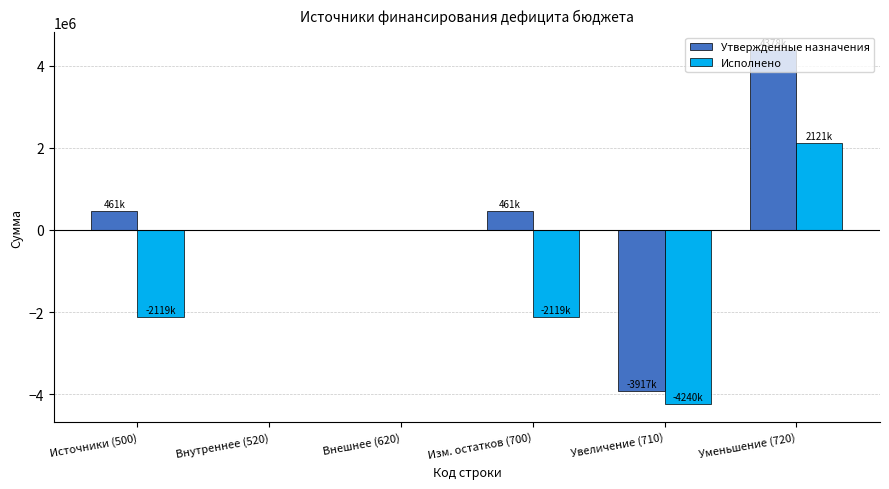

At which category is the sum across all series the highest?

Уменьшение (720)